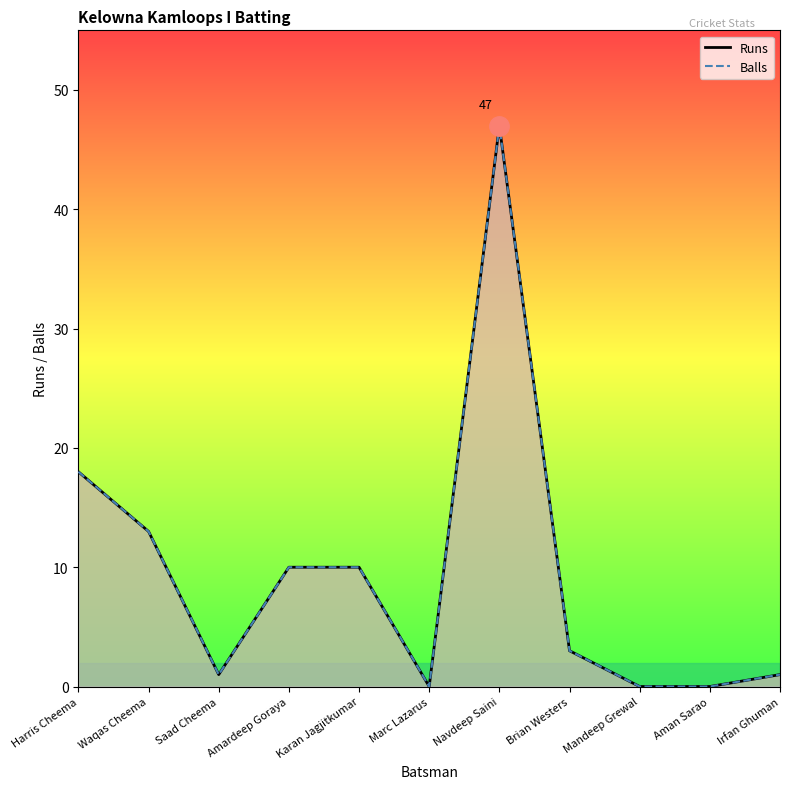

What is the maximum value shown in the chart?

47